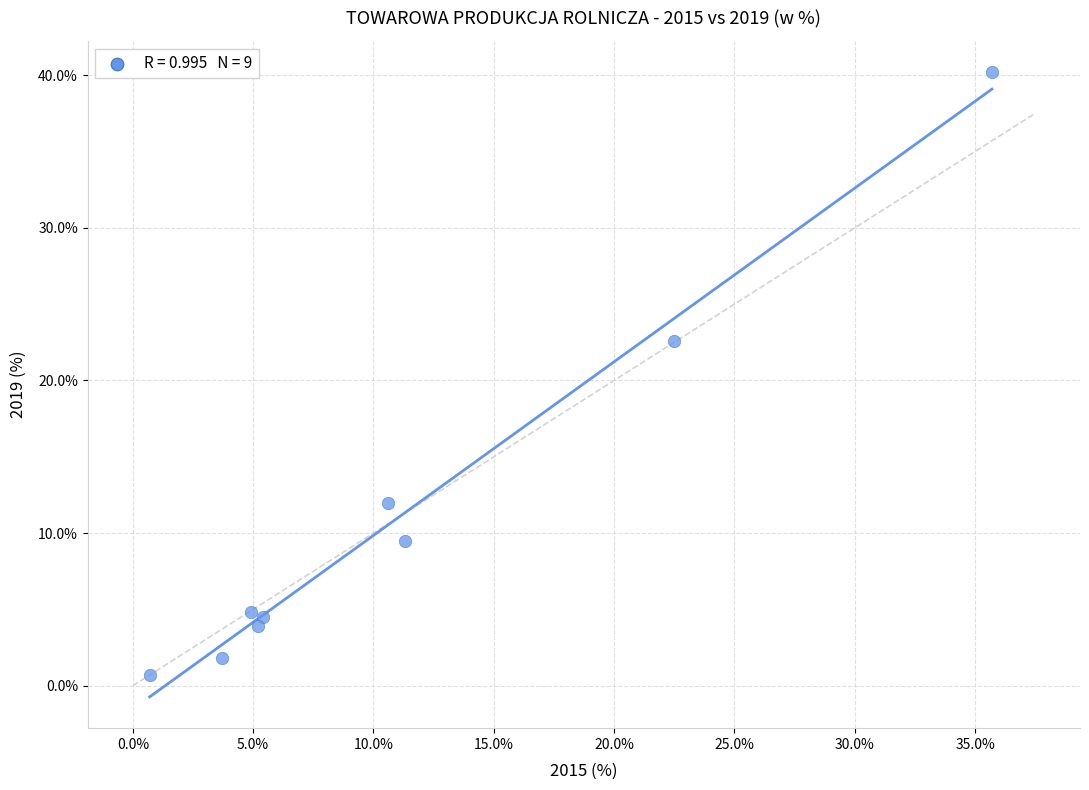

What is the range of X values (max minus min)?

35.0